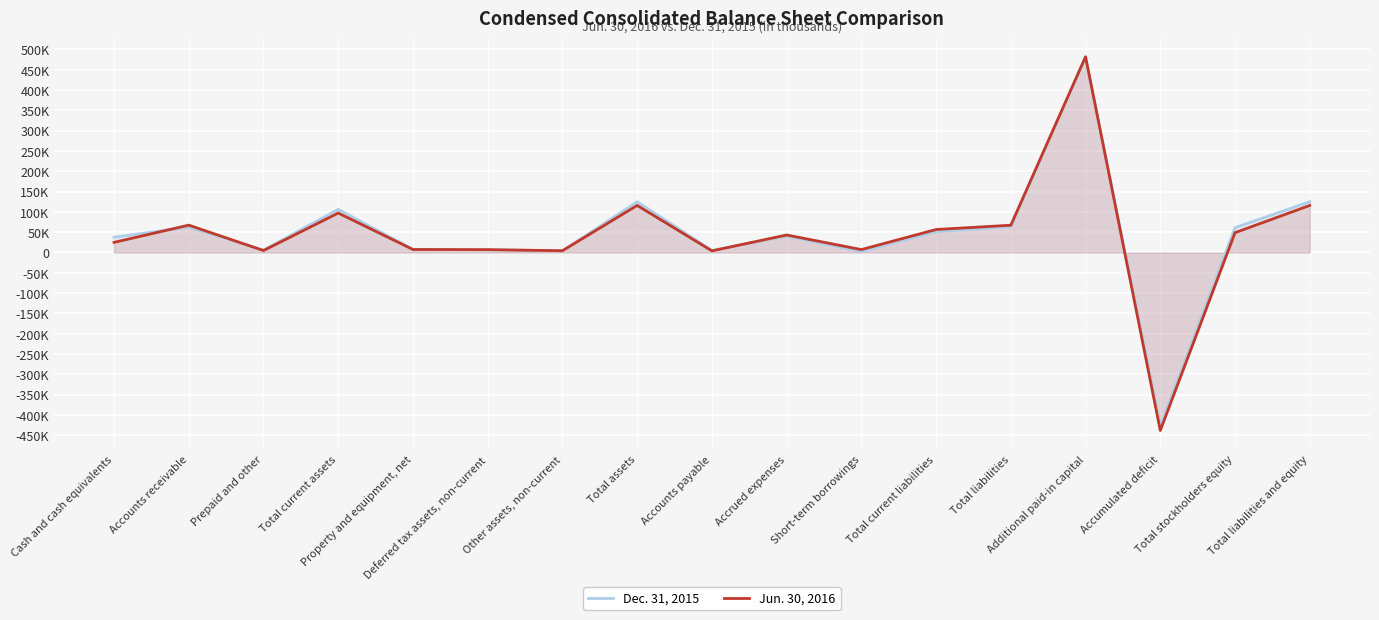

At Prepaid and other, list the series in order from largest to smallest.

Dec. 31, 2015, Jun. 30, 2016